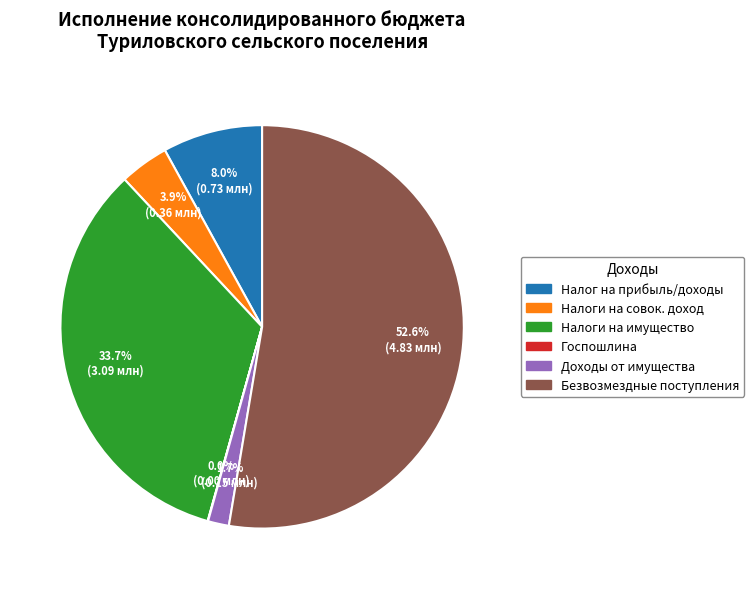

Which category has the biggest portion of the pie?

Безвозмездные поступления